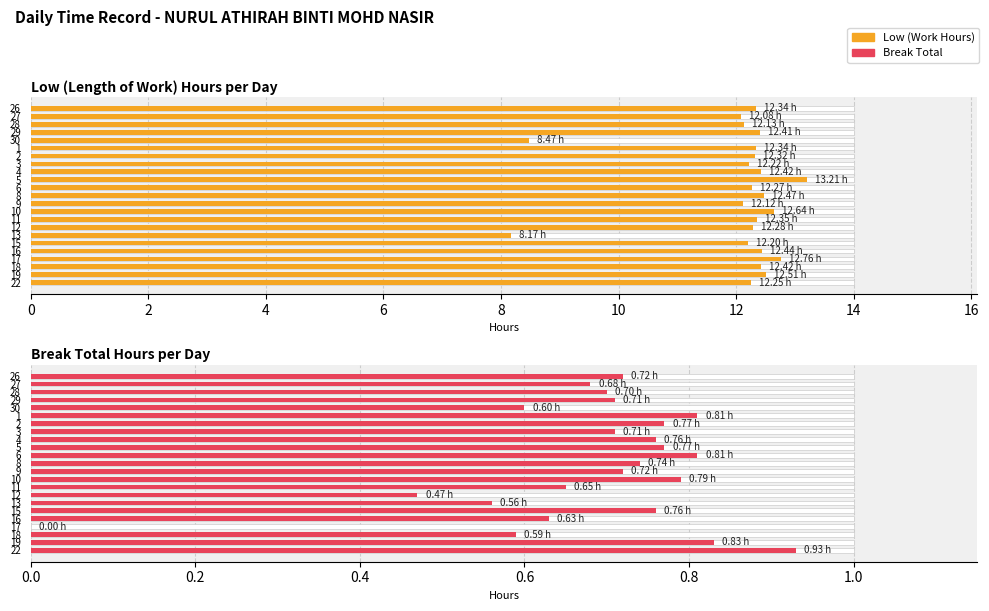

Which series has the largest total across all categories?

Low (Length of Work) Hours per Day